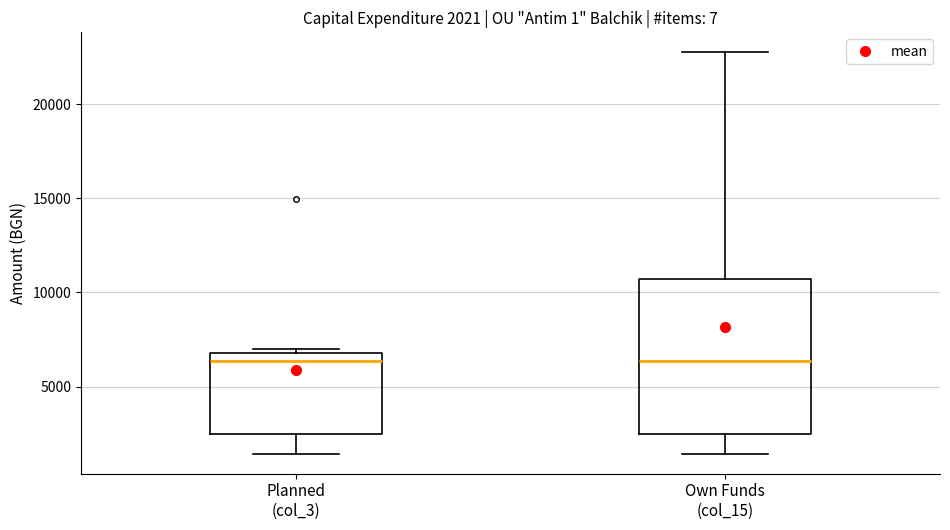

Comparing the boxes themselves (not the whiskers), which one is the tallest?

Own Funds (col_15)